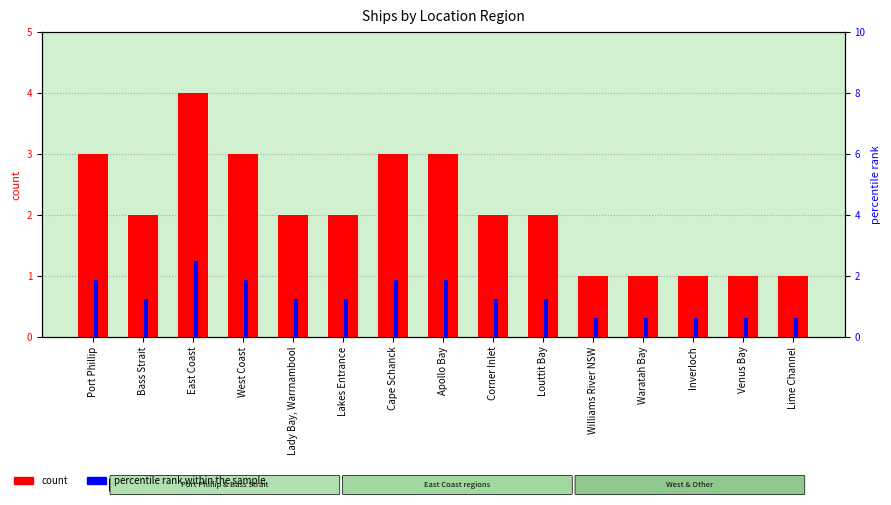

Read the percentile rank within the sample value at Waratah Bay.

0.6